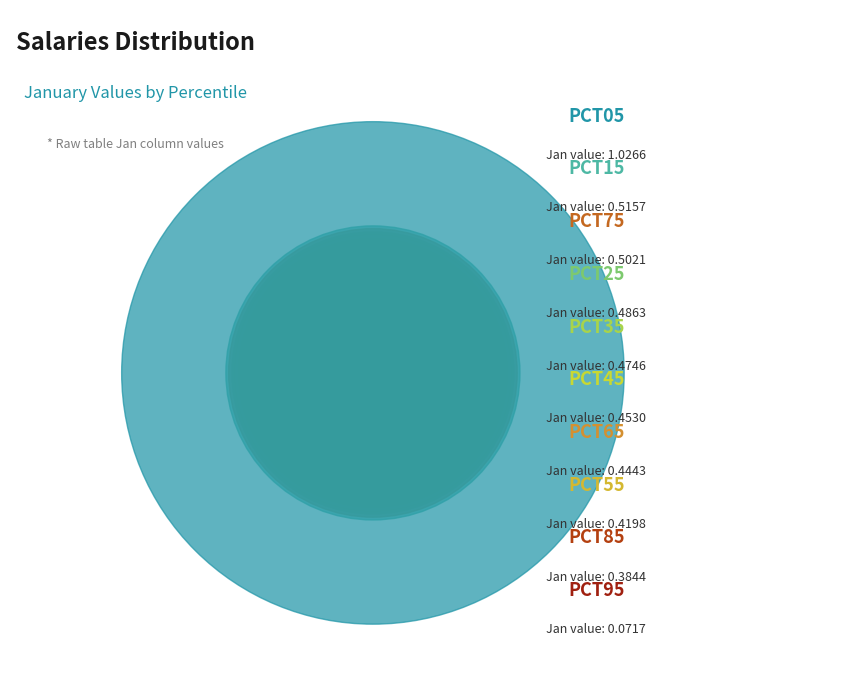

Rank the categories by value from lowest to highest.

pct95, pct85, pct55, pct65, pct45, pct35, pct25, pct75, pct15, pct05